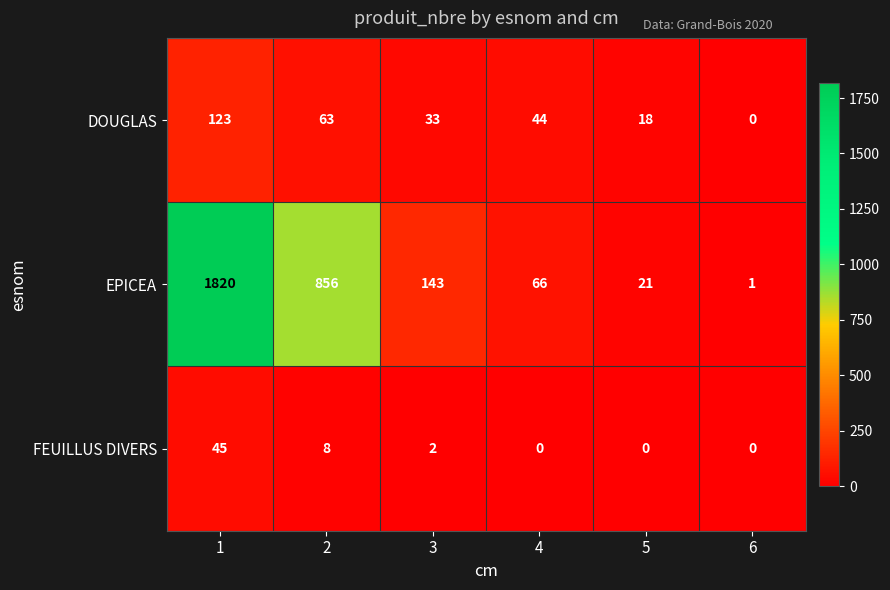

Which series has the widest spread of values?

EPICEA